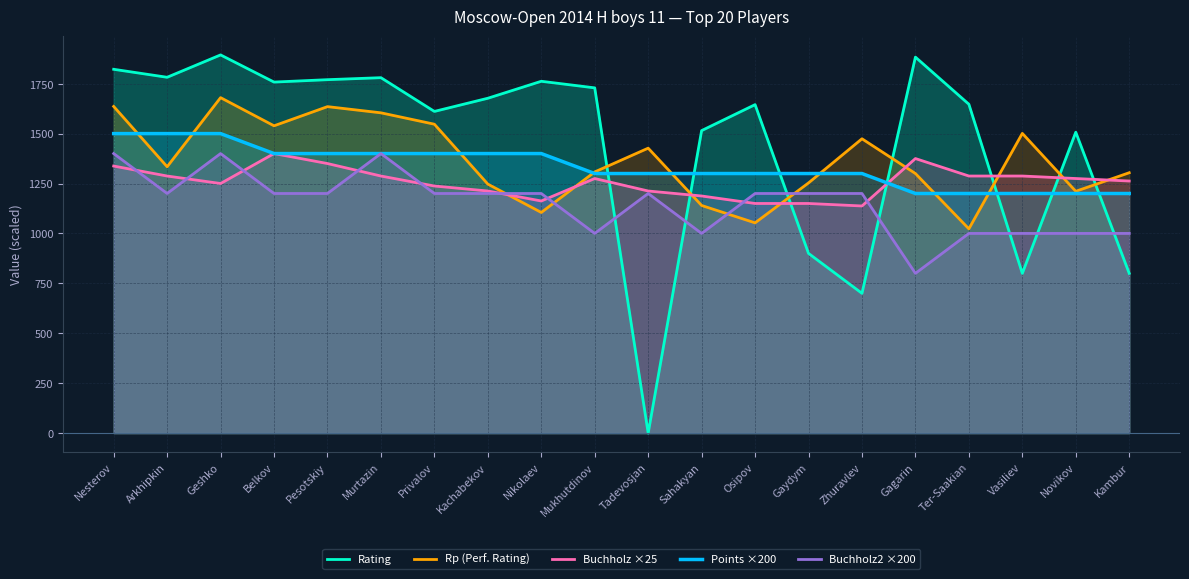

Rank the series at Belkov from highest to lowest value.

Rating, Rp (Perf. Rating), Buchholz ×25, Points ×200, Buchholz2 ×200